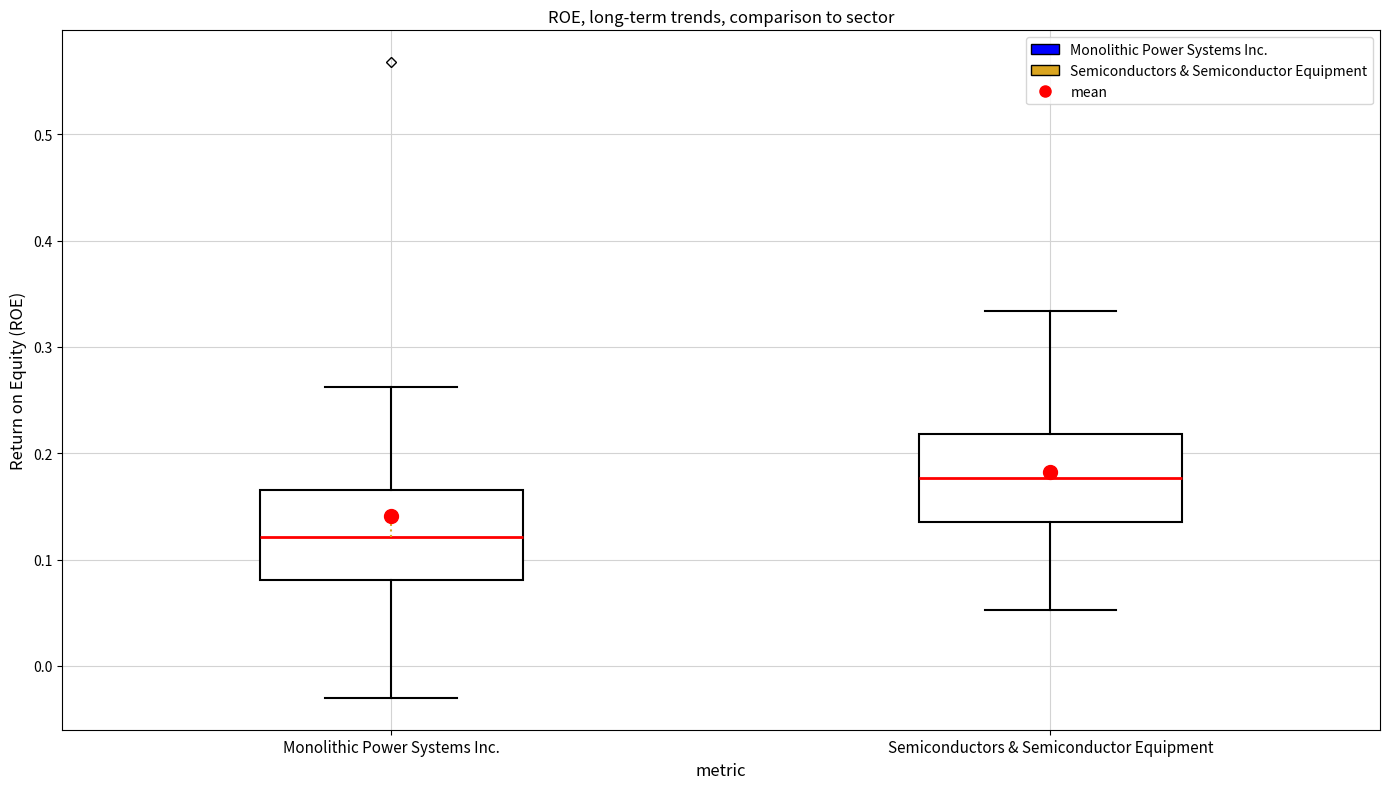

Reading left to right, transcribe this box plot: for each box, give where its median line is, the range the box spans, and where its two whiskers end, as read against the y-axis. The values are not printed on the chart, so give them approximately, as read against the axis.

Monolithic Power Systems Inc.: median 0.12, box 0.08 to 0.17, whiskers -0.03 to 0.26
Semiconductors & Semiconductor Equipment: median 0.18, box 0.14 to 0.22, whiskers 0.05 to 0.33